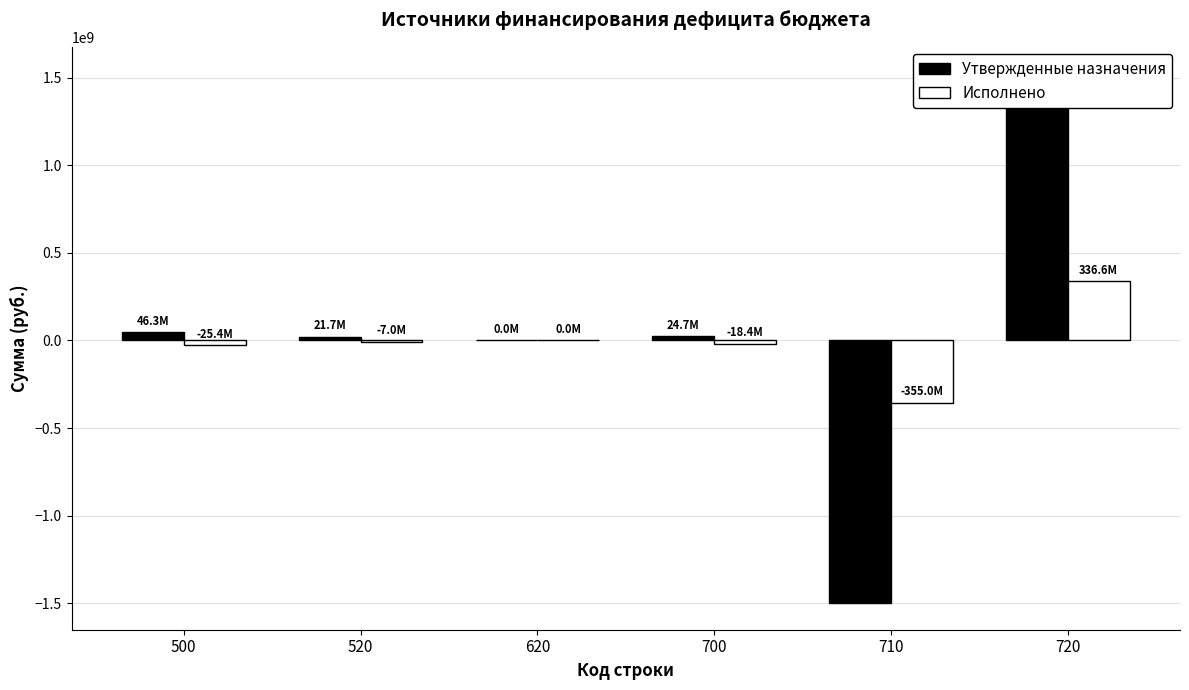

What is the maximum value for Исполнено?

336554484.2